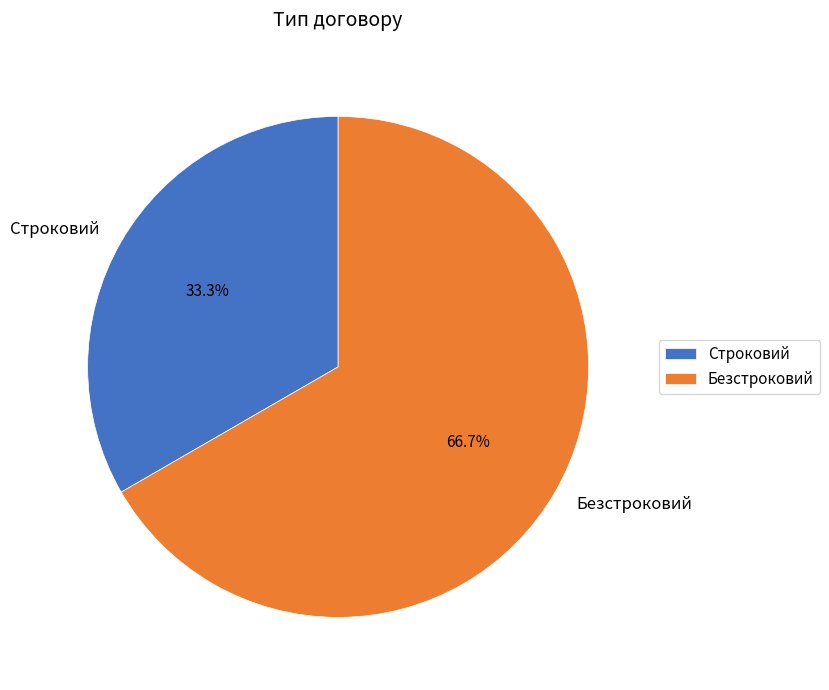

Is there any slice that represents more than half of the pie?

Yes